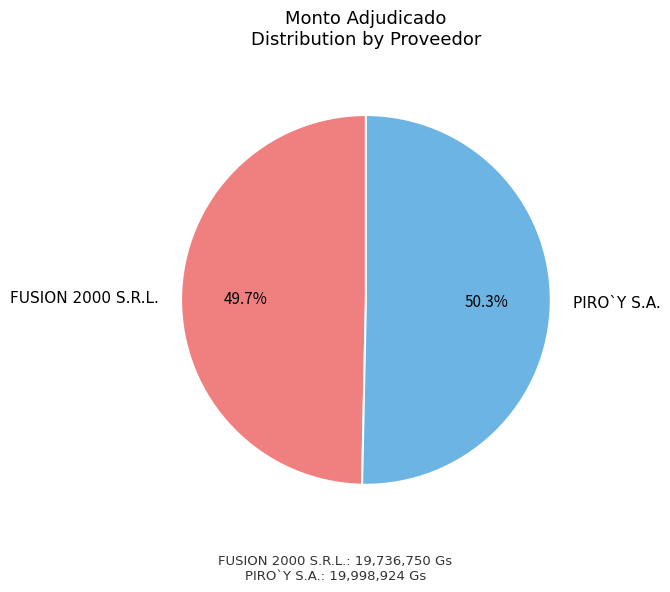

What is the ratio of the value at PIRO`Y S.A. to the value at FUSION 2000 S.R.L.?

1.0